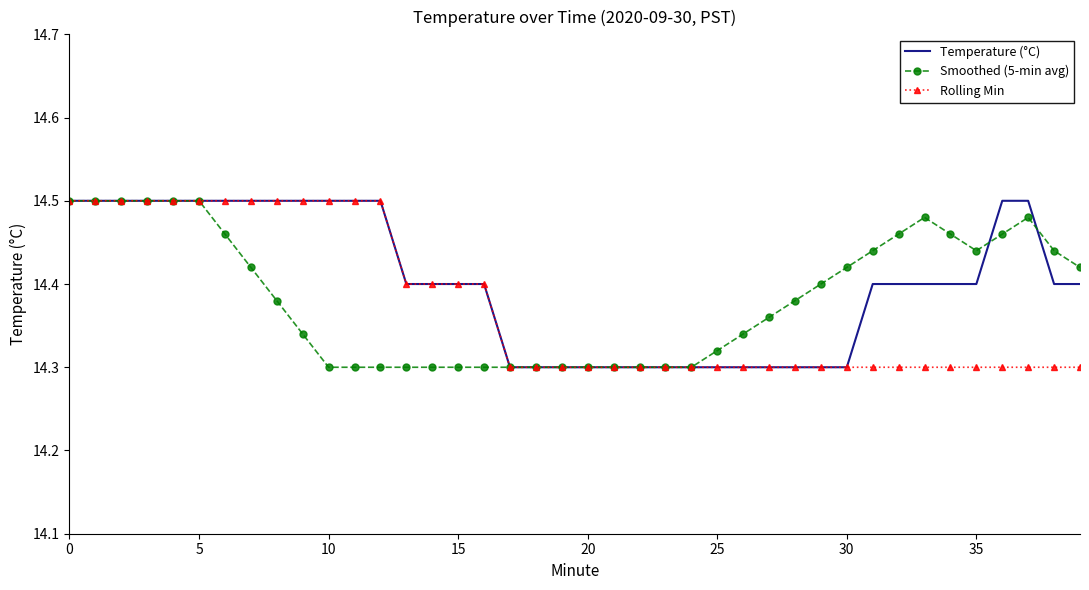

What are all the series names shown in the legend?

Temperature (°C), Smoothed (5-min avg), Rolling Min